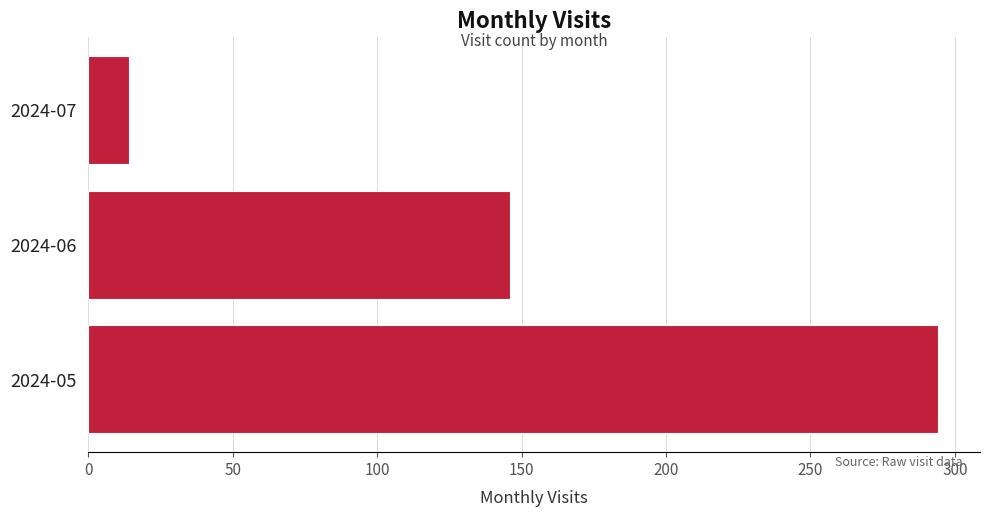

Reading bottom to top, what are all the values shown in this chart?

2024-05=294	2024-06=146	2024-07=14